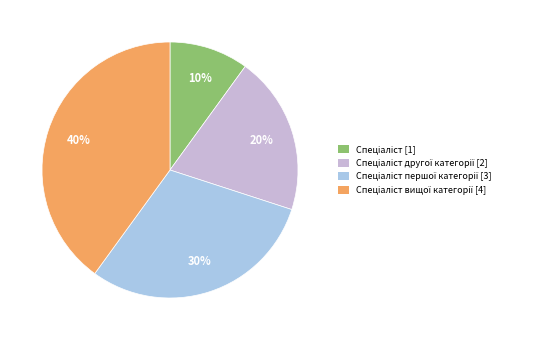

To the nearest percent, what is the average slice percentage?

25%